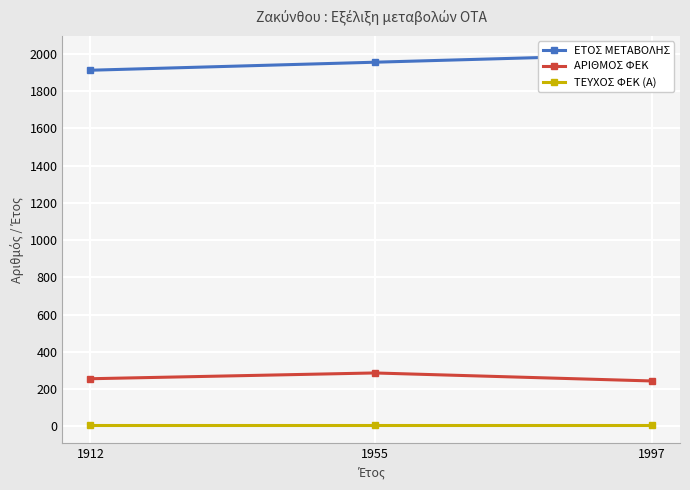

At which category is the sum across all series the highest?

1955